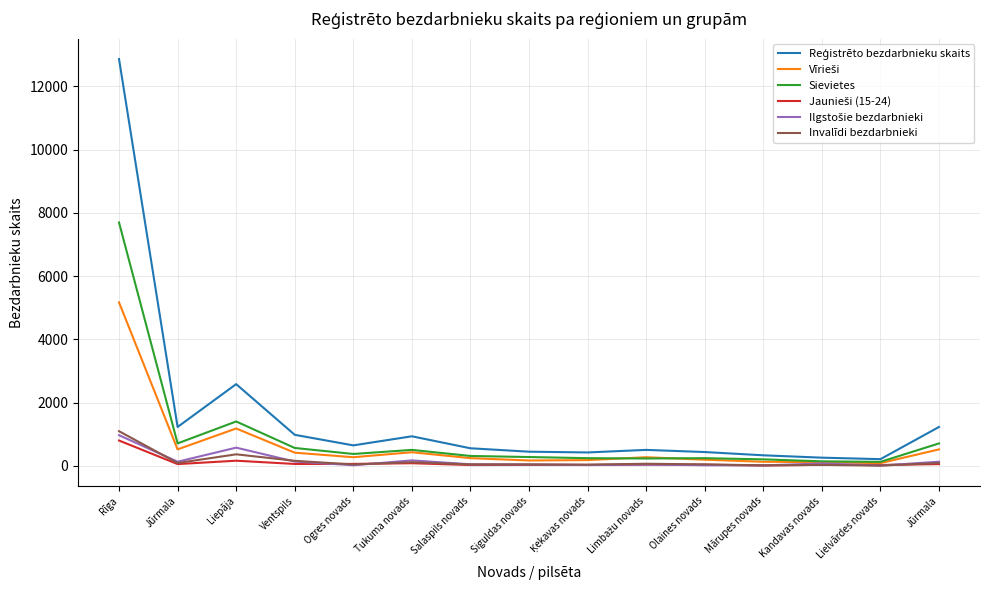

How many lines are shown in the chart?

6